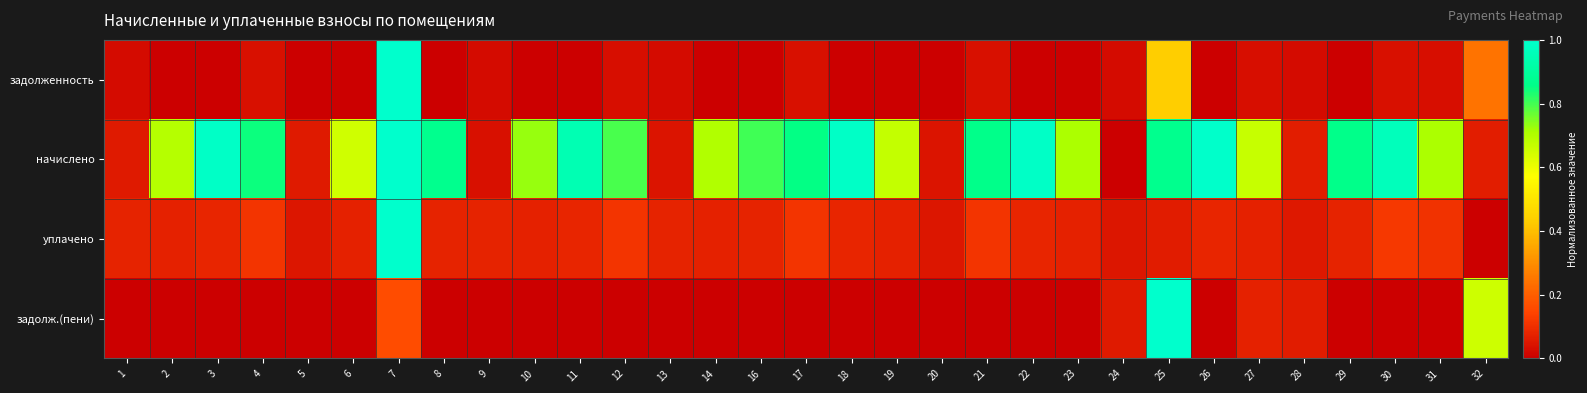

Reading left to right, what are all the values shown in this chart?

задолженность: 1=0.0	2=0.0	3=0.0	4=0.0	5=0.0	6=0.0	7=1.0	8=0.0	9=0.0	10=0.0	11=0.0	12=0.0	13=0.0	14=0.0	16=0.0	17=0.0	18=0.0	19=0.0	20=0.0	21=0.0	22=0.0	23=0.0	24=0.0	25=0.4	26=0.0	27=0.0	28=0.0	29=0.0	30=0.0	31=0.0	32=0.2
начислено: 1=0.1	2=0.7	3=1.0	4=0.8	5=0.1	6=0.6	7=1.0	8=0.9	9=0.0	10=0.7	11=0.9	12=0.8	13=0.0	14=0.7	16=0.8	17=0.9	18=1.0	19=0.7	20=0.0	21=0.9	22=1.0	23=0.7	24=0.0	25=0.9	26=1.0	27=0.7	28=0.1	29=0.9	30=1.0	31=0.7	32=0.1
уплачено: 1=0.1	2=0.1	3=0.1	4=0.1	5=0.1	6=0.1	7=1.0	8=0.1	9=0.1	10=0.1	11=0.1	12=0.1	13=0.1	14=0.1	16=0.1	17=0.1	18=0.1	19=0.1	20=0.1	21=0.1	22=0.1	23=0.1	24=0.0	25=0.1	26=0.1	27=0.1	28=0.1	29=0.1	30=0.1	31=0.1	32=0.0
задолж.(пени): 1=0.0	2=0.0	3=0.0	4=0.0	5=0.0	6=0.0	7=0.2	8=0.0	9=0.0	10=0.0	11=0.0	12=0.0	13=0.0	14=0.0	16=0.0	17=0.0	18=0.0	19=0.0	20=0.0	21=0.0	22=0.0	23=0.0	24=0.1	25=1.0	26=0.0	27=0.1	28=0.1	29=0.0	30=0.0	31=0.0	32=0.7